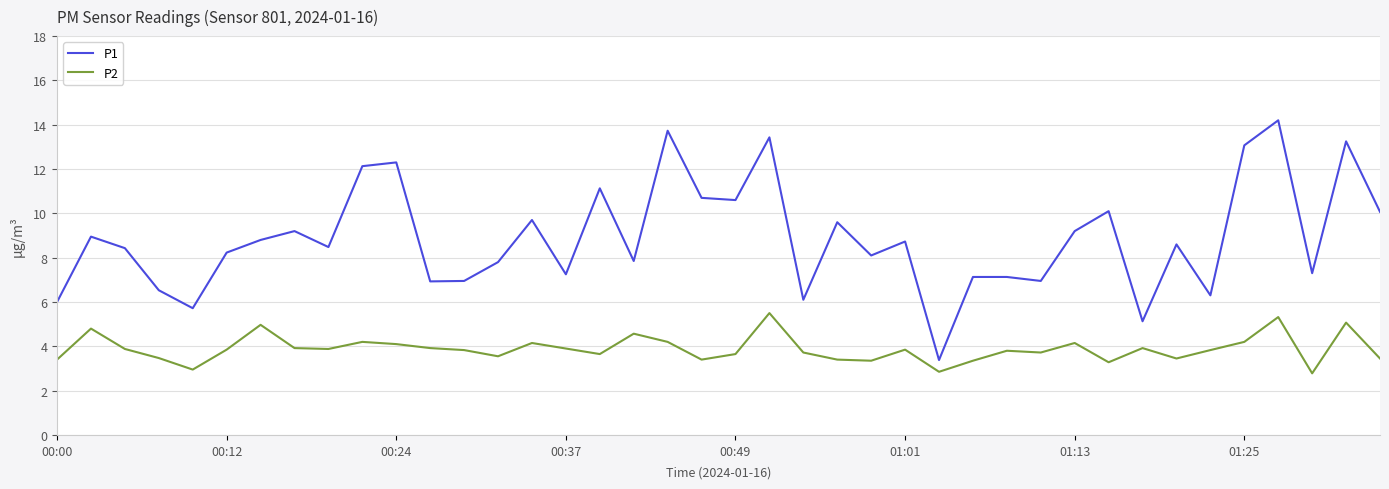

How many lines are shown in the chart?

2